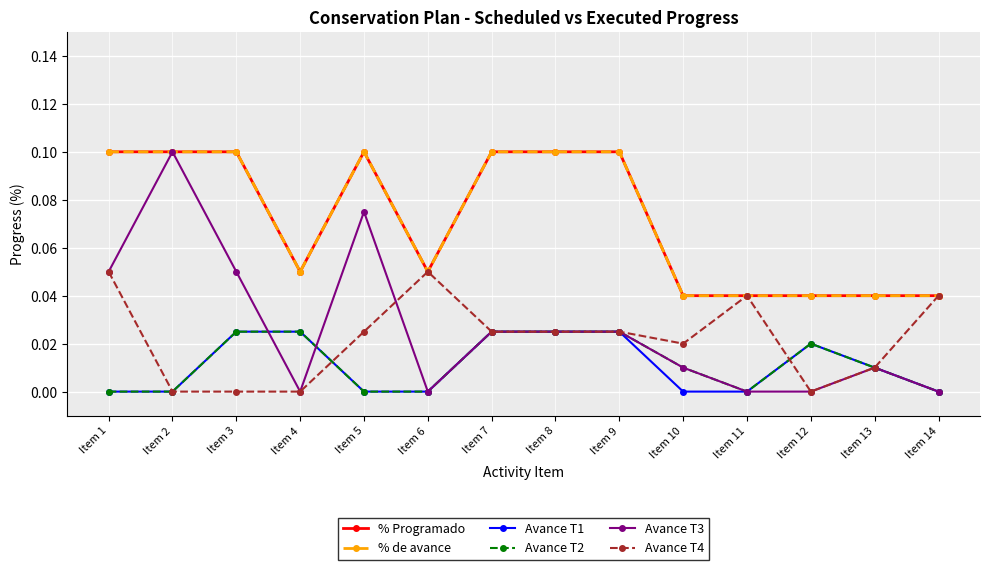

True or false: Avance T2 and % Programado cross at least once.

False